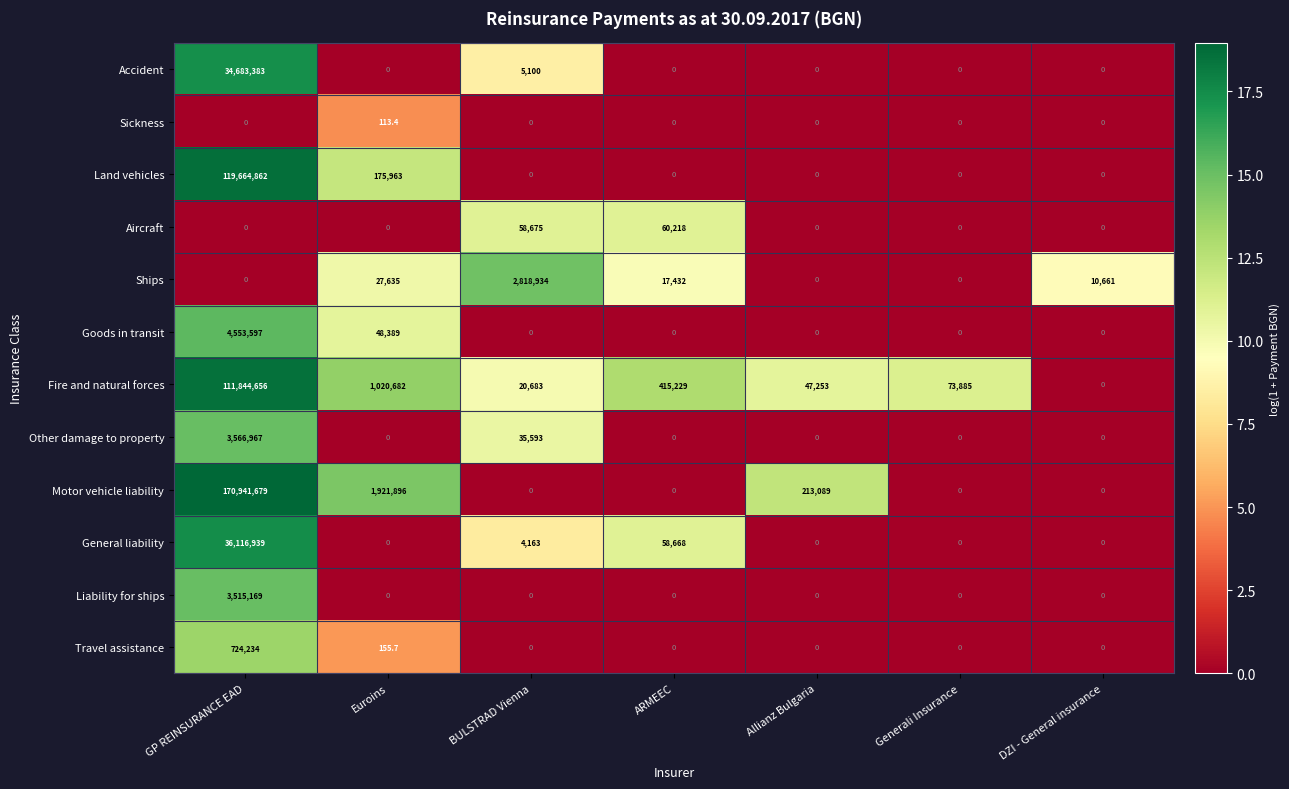

What is the spread (max minus min) of values at BULSTRAD Vienna?

2818934.0